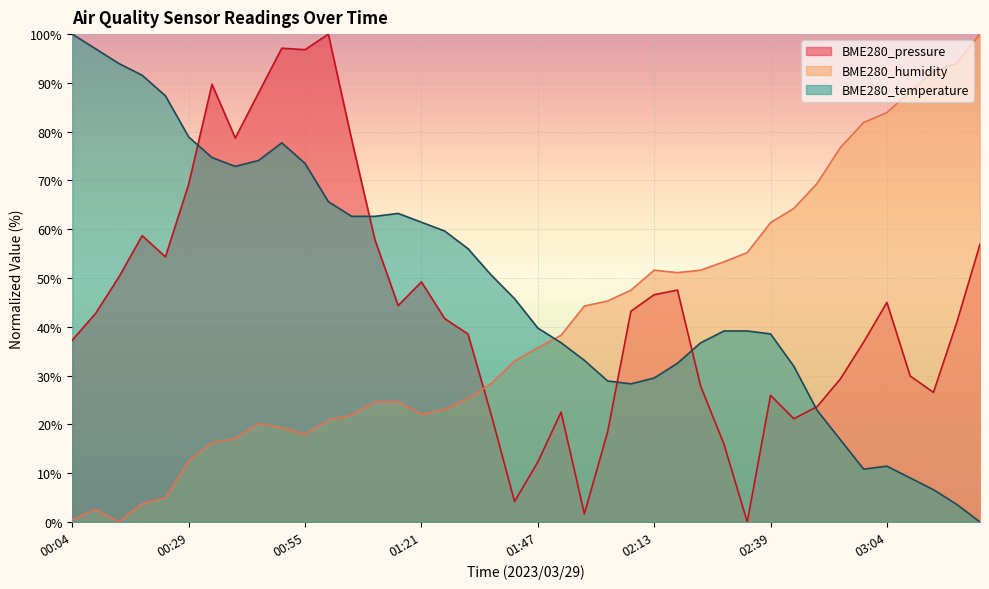

Which category has the lowest value across all series?

02:33